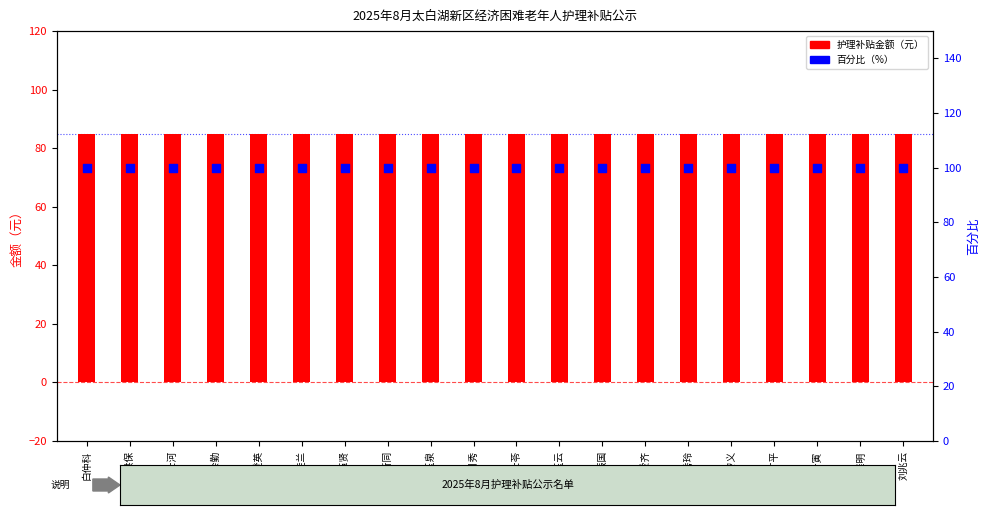

Which series contains the lowest Y value?

护理补贴金额（元）